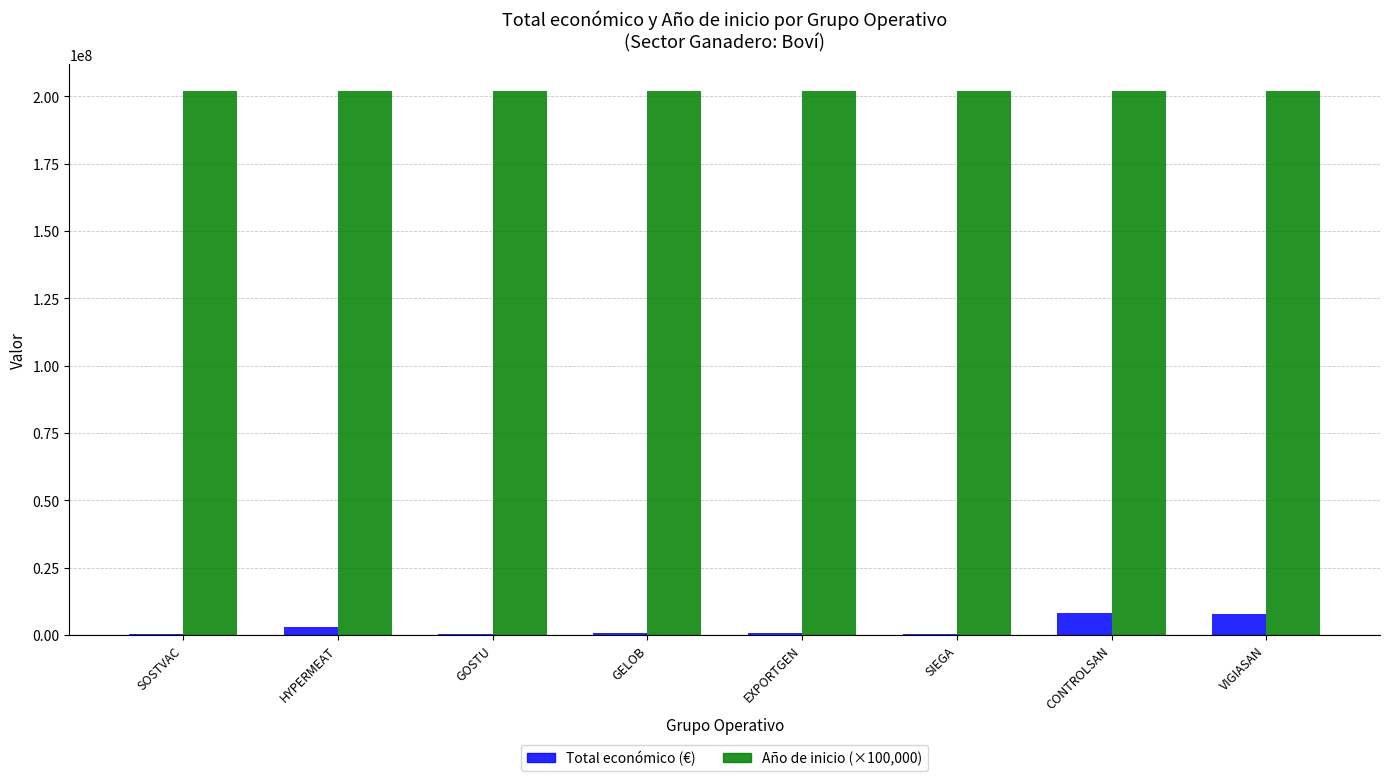

What is the sum of all Total económico (€) values?

20997902